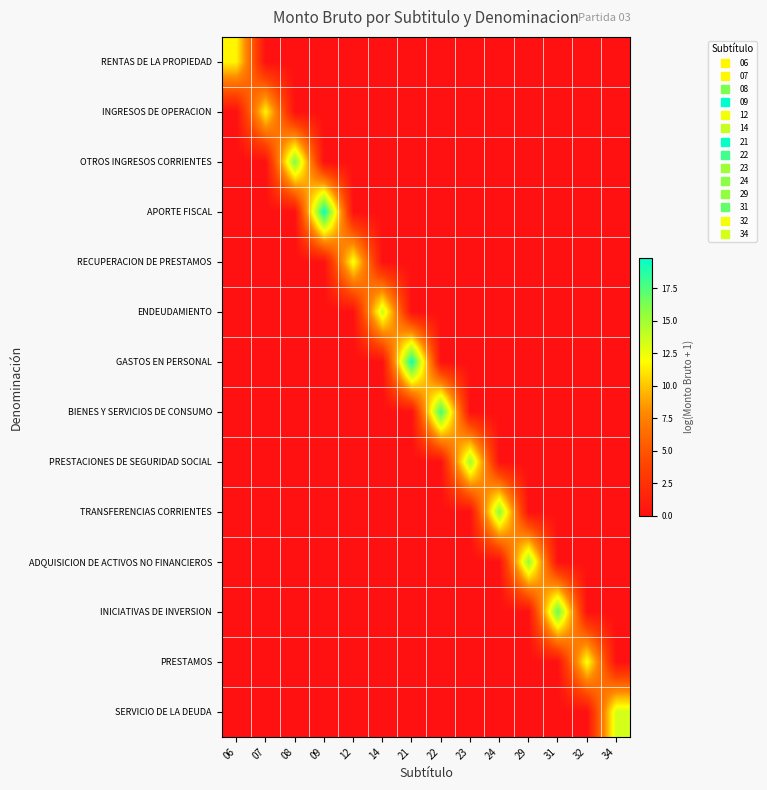

Between 14 and 31, which series saw the biggest shift?

INICIATIVAS DE INVERSION